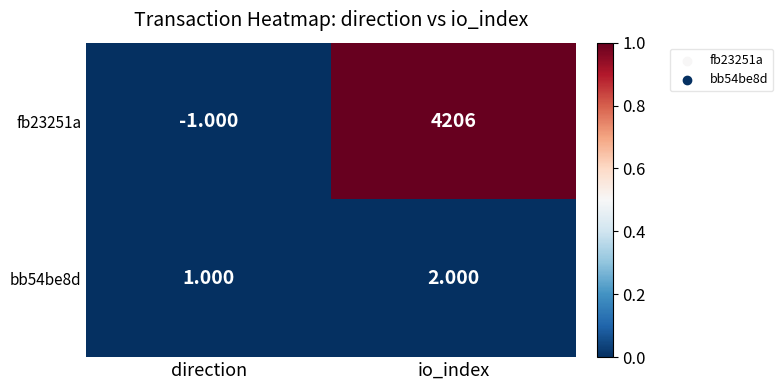

List the series in order of their overall mean, highest first.

fb23251a, bb54be8d